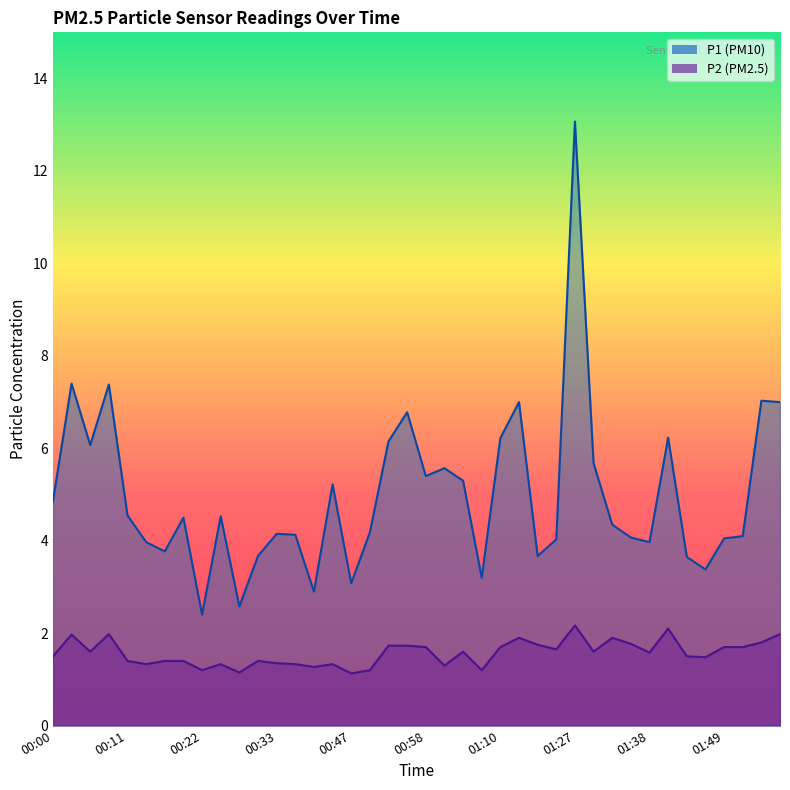

True or false: P1 has more than 1 interior local peaks.

True